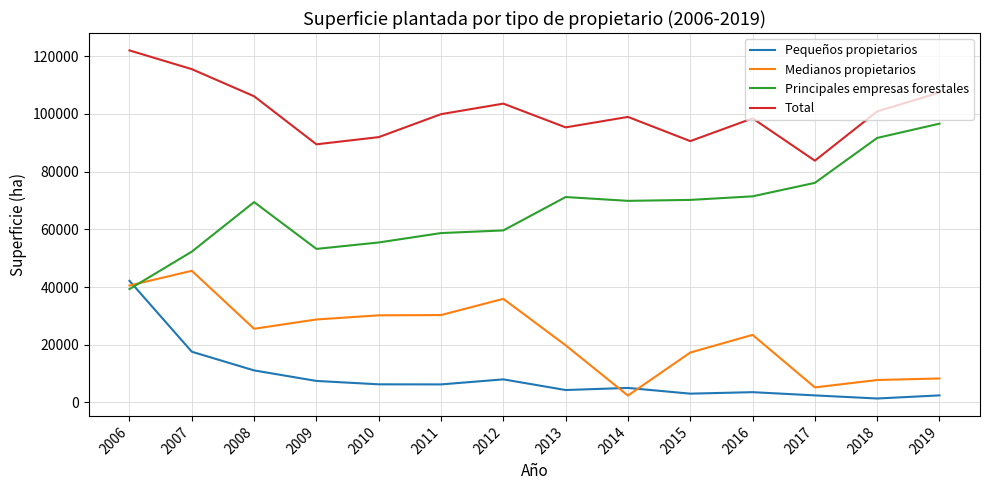

True or false: Pequeños propietarios and Total intersect in this chart.

False